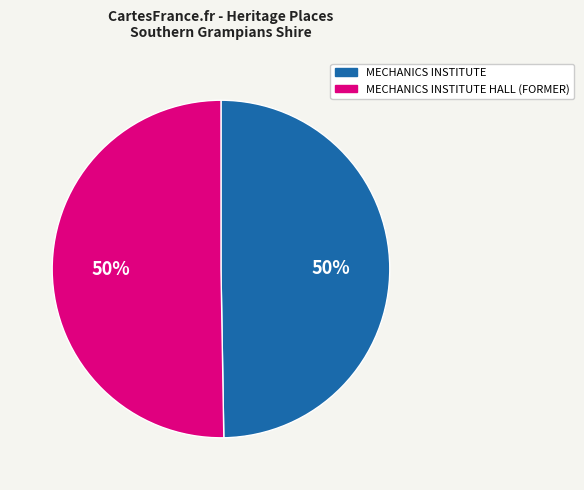

Count the number of slices in the pie.

2